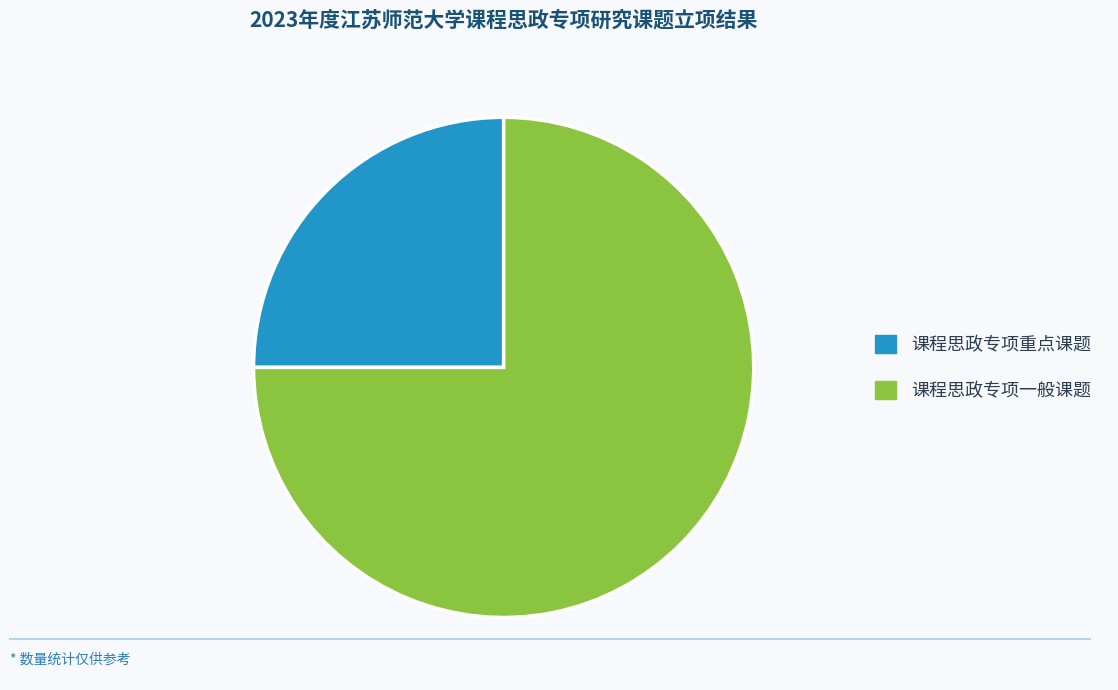

True or false: 课程思政专项重点课题 accounts for 25% of the total.

True